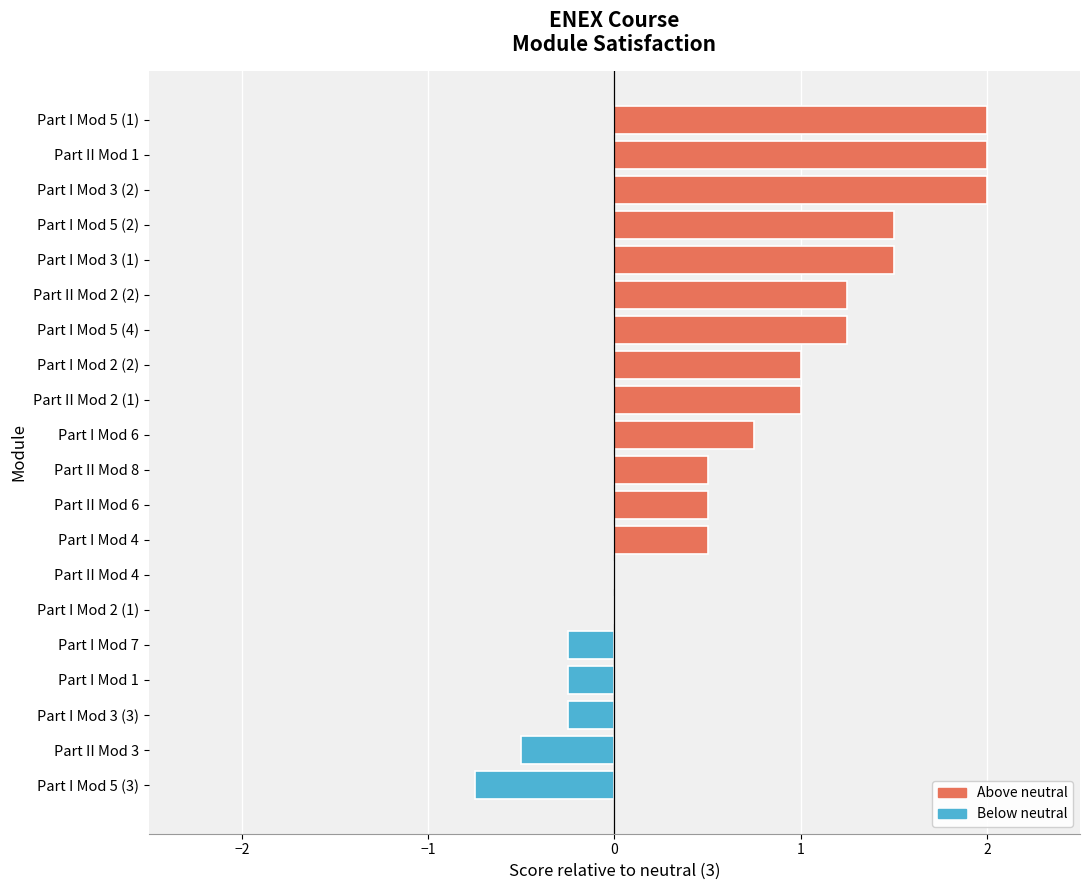

Is it true that the value at Part I Mod 2 (1) is -1.3?

False